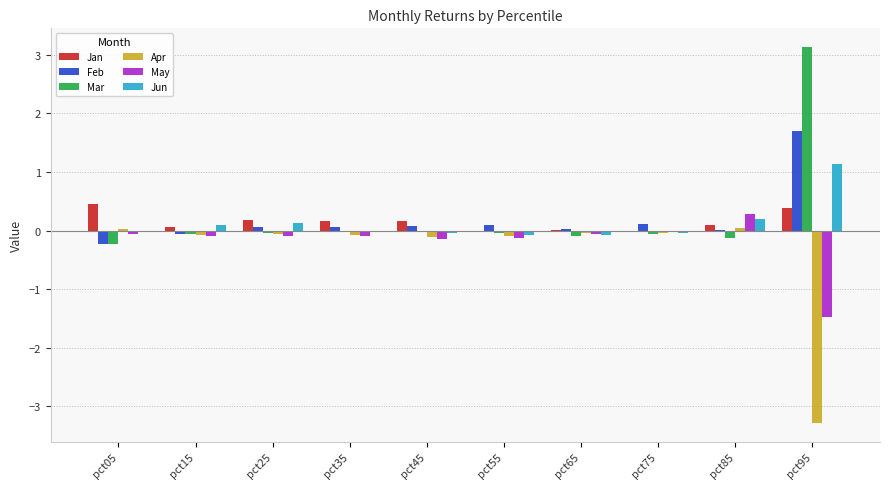

Is it true that Feb equals 0.1 at pct75?

True